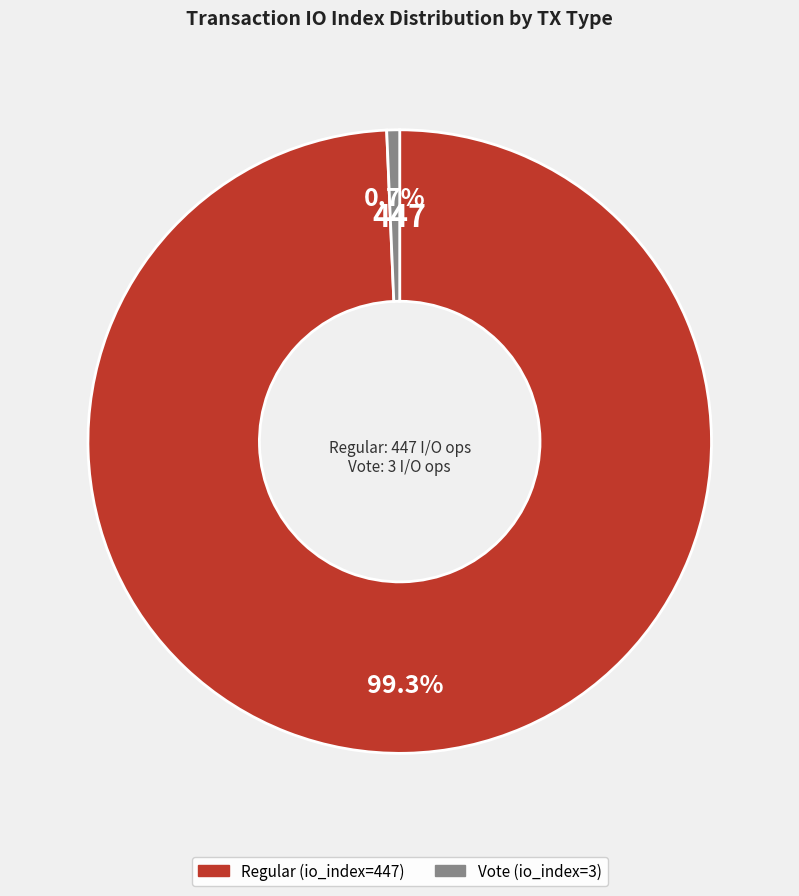

True or false: Vote (io_index=3) accounts for 1% of the total.

True